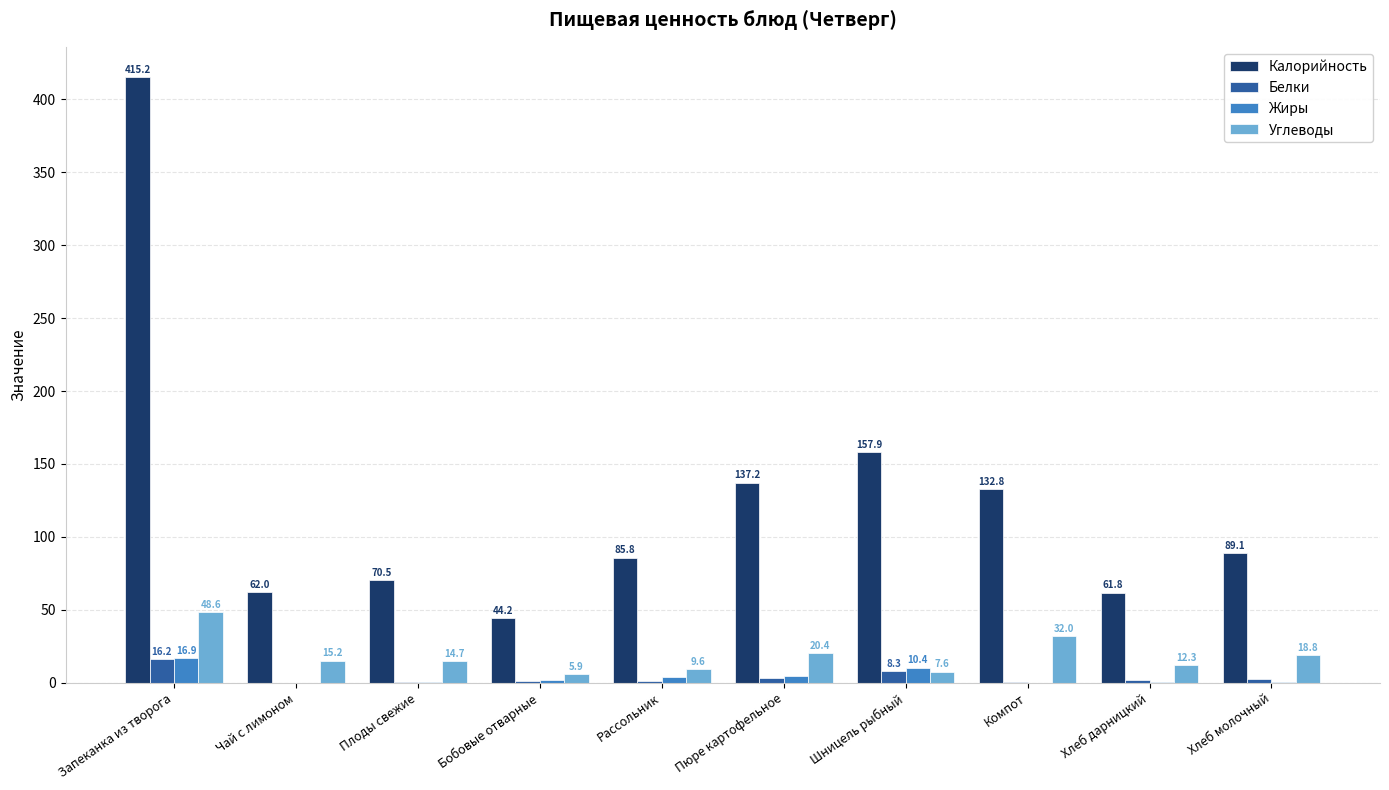

What is the highest value of the Жиры series?

16.9